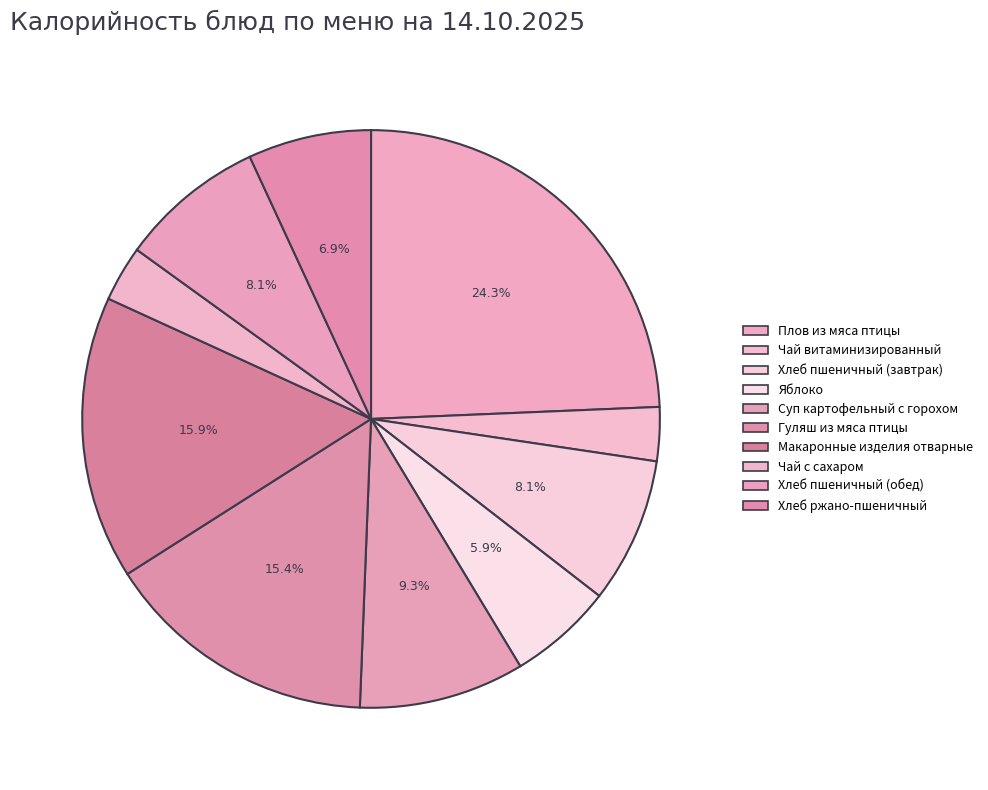

Is it true that Суп картофельный с горохом is 23% of the pie?

False